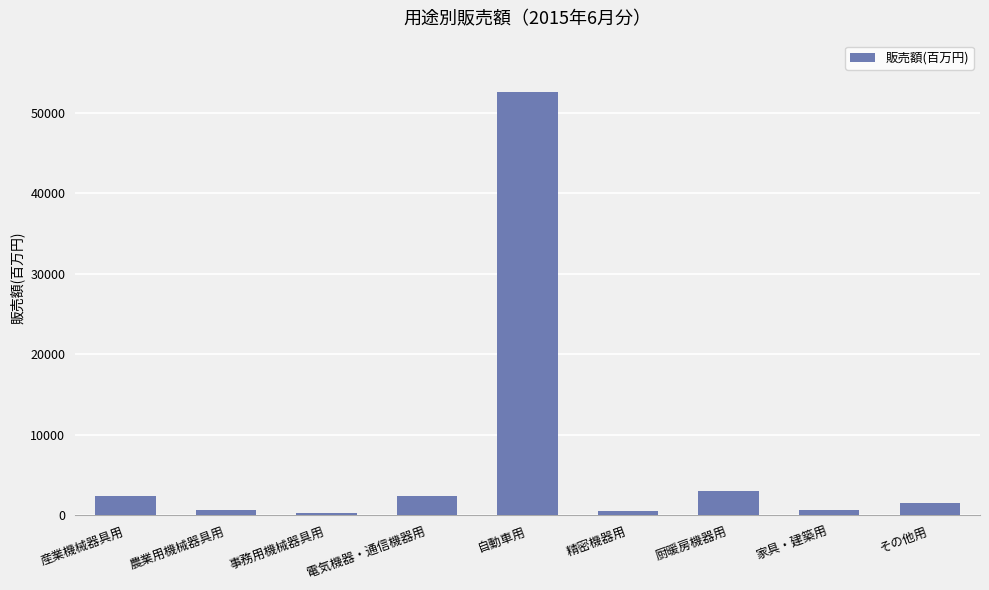

What value does the data have at 産業機械器具用?

2462